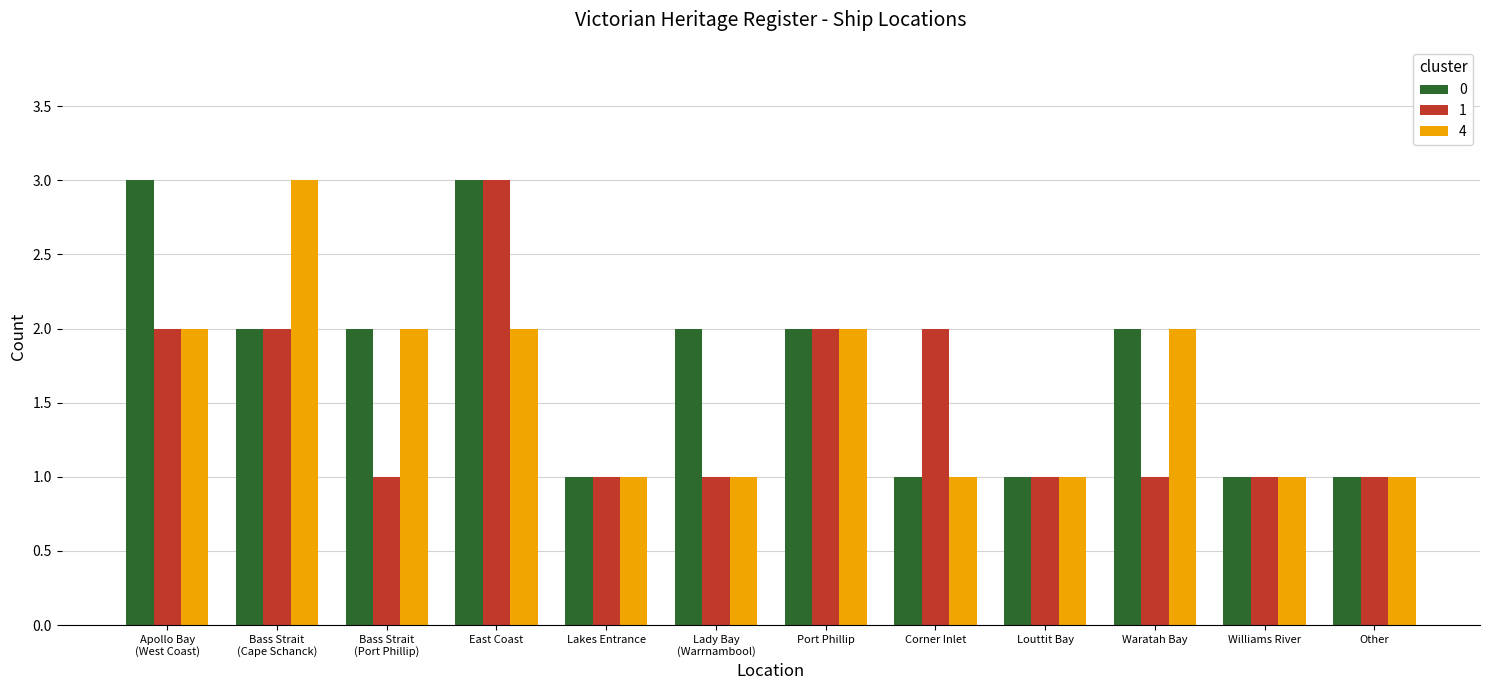

How many distinct data groups are displayed?

3